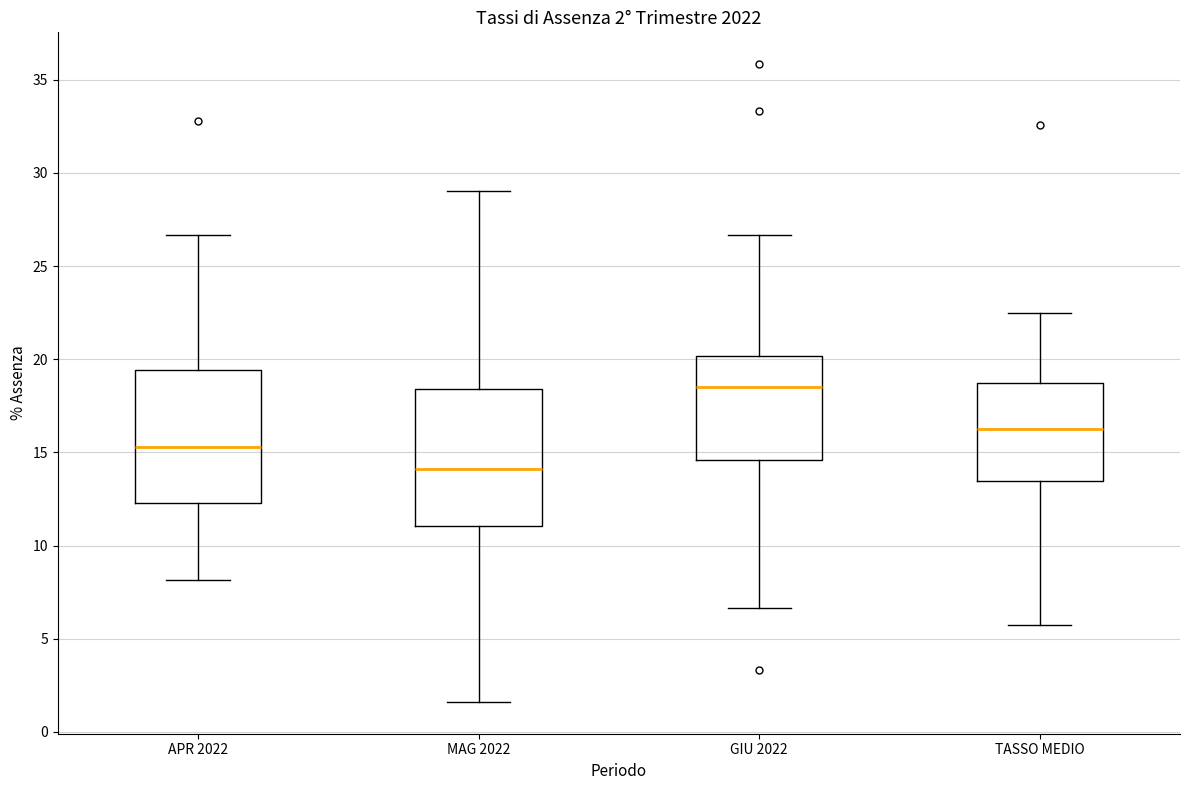

Which box's median line is the highest?

GIU 2022